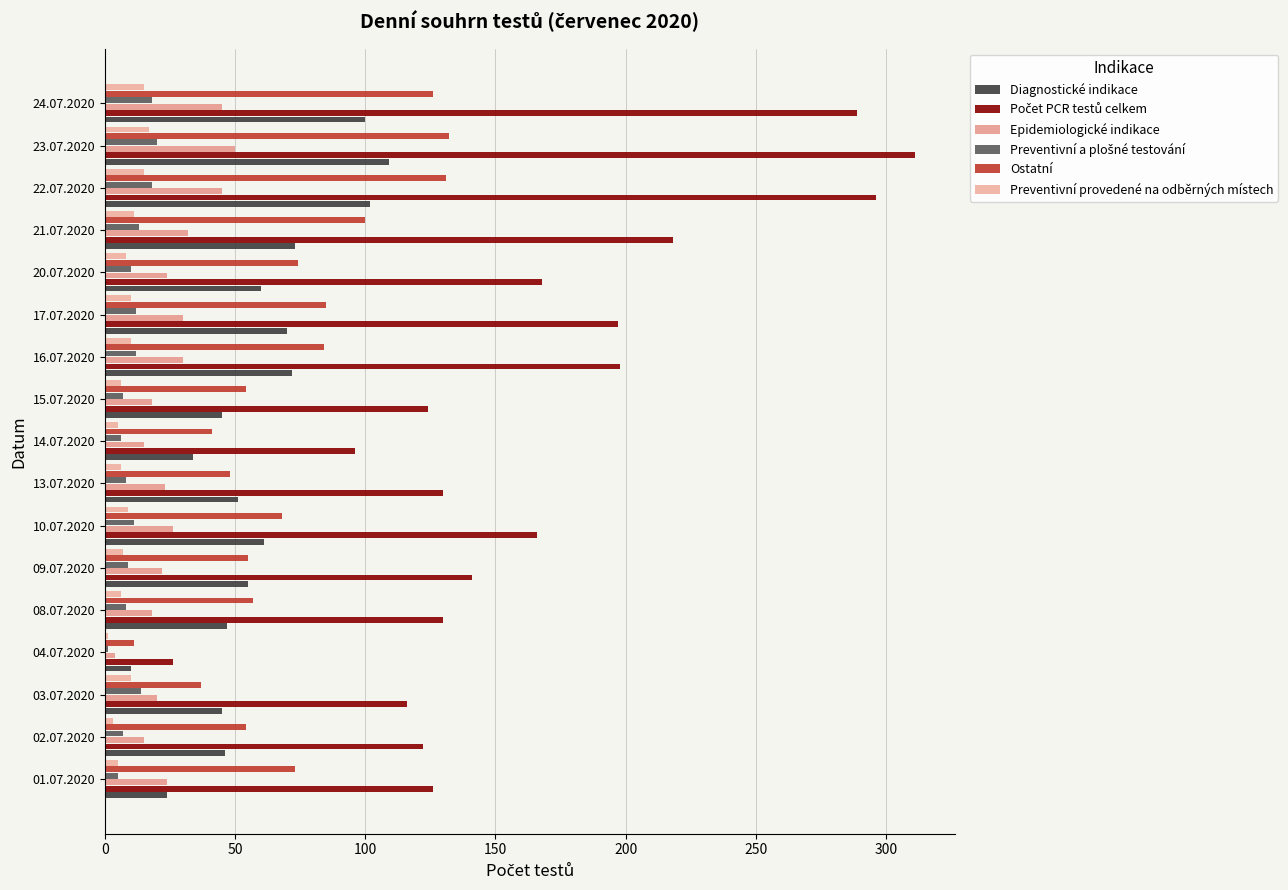

Count the number of categories in the chart.

17